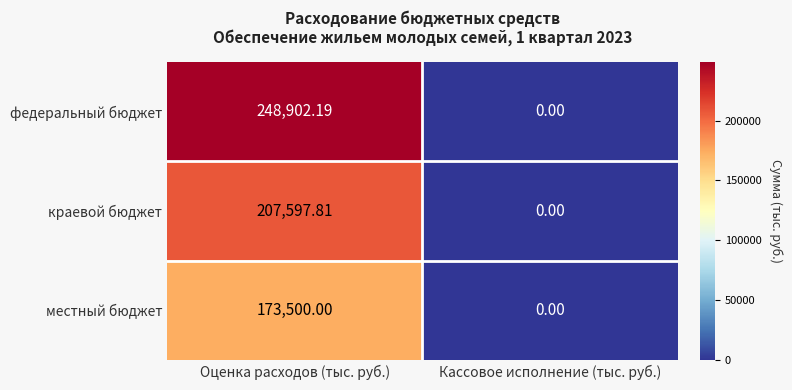

At which category does the chart reach its peak across all series?

Оценка расходов (тыс. руб.)